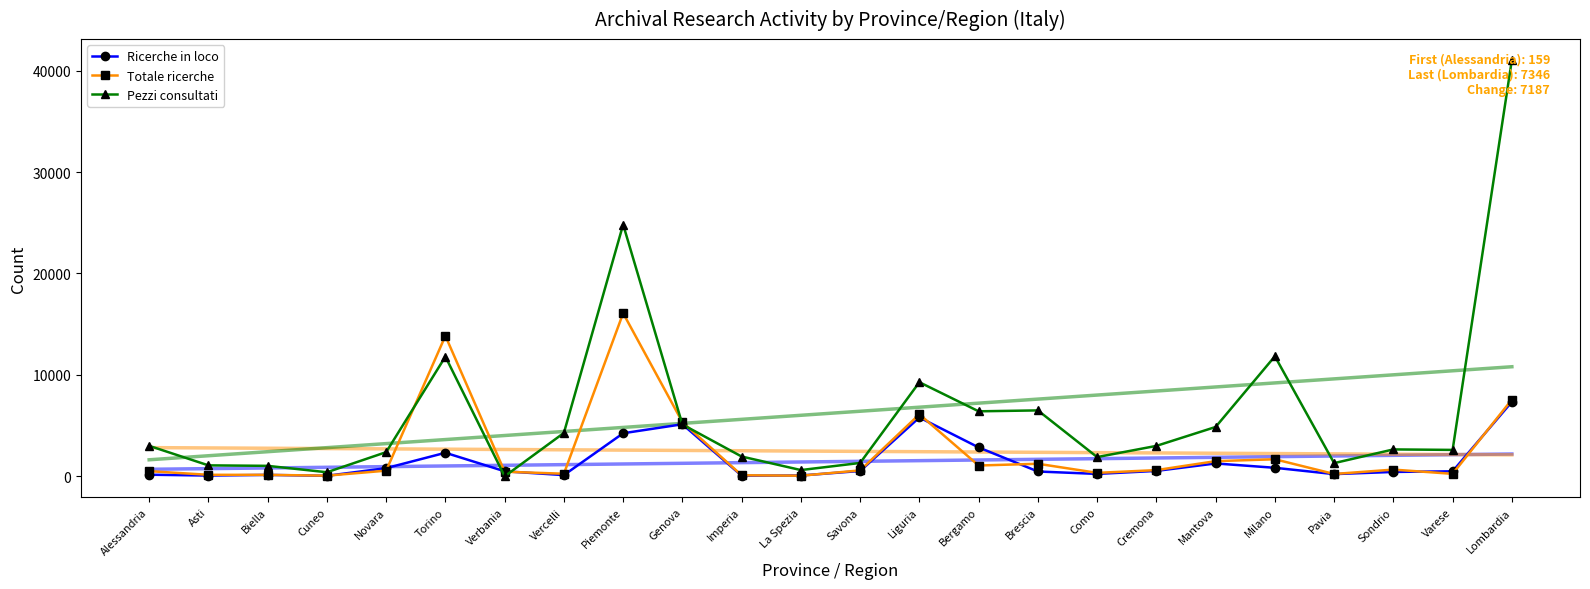

What are all the series names shown in the legend?

Ricerche in loco, Totale ricerche, Pezzi consultati